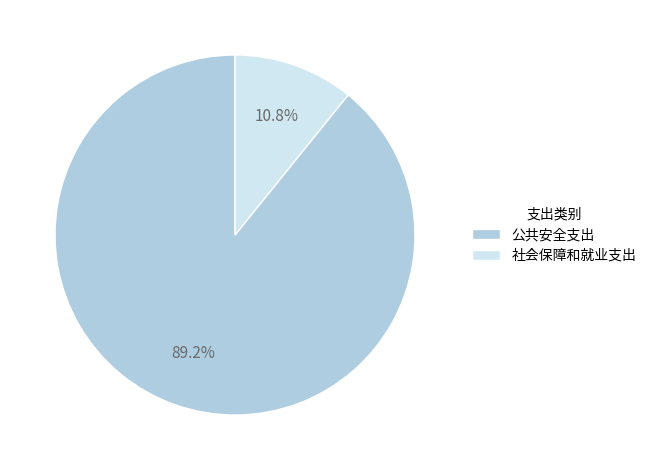

Is there a majority slice in this chart?

Yes